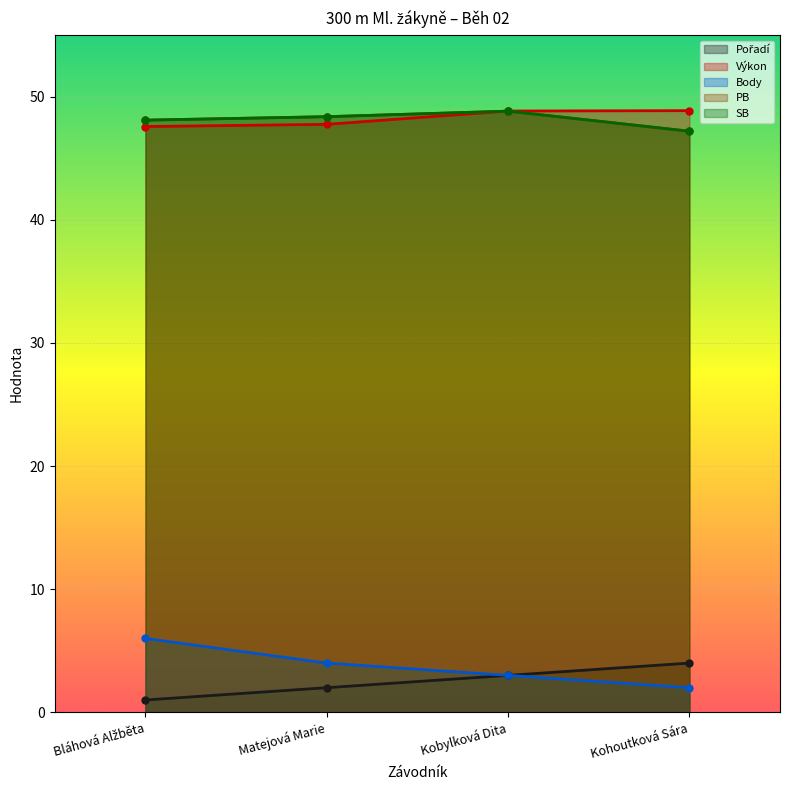

Is it true that Body equals 3.0 at Kobylková Dita?

True